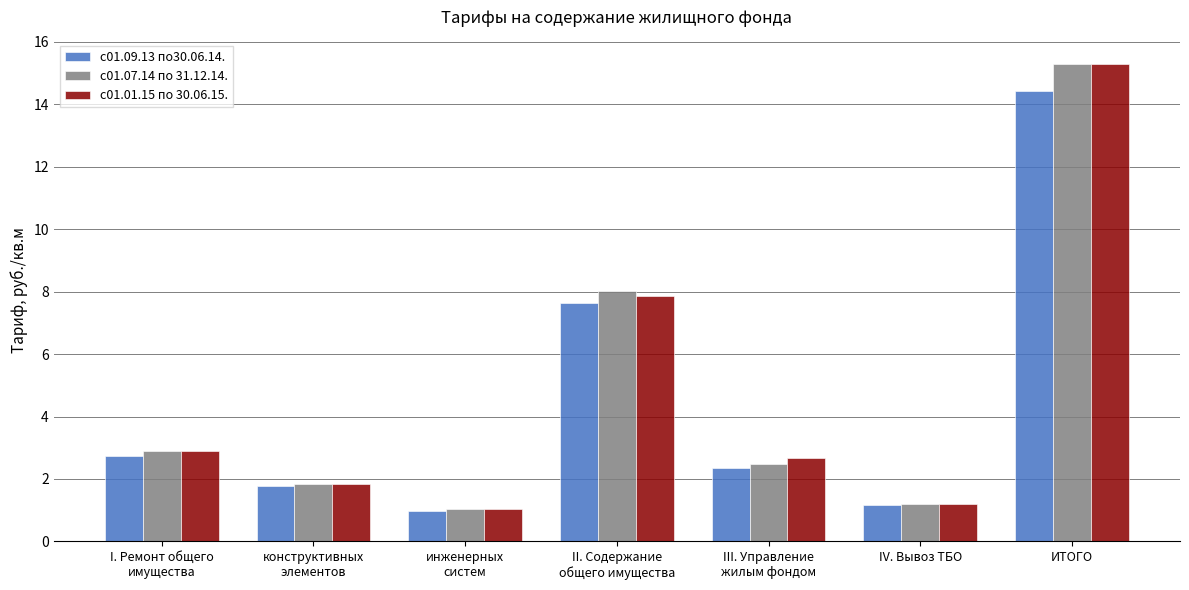

How many data points in с01.01.15 по 30.06.15. are less than 2?

3